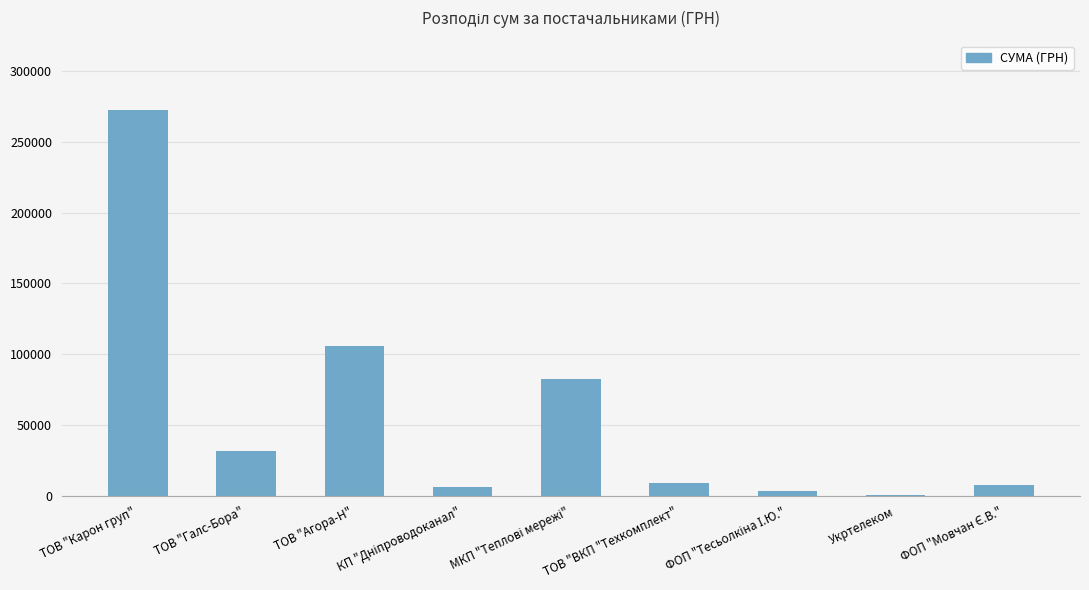

Reading left to right, transcribe all the data shown in this chart.

272422.2	31844.2	106148.1	6109.0	82834.0	9270.0	3387.1	355.0	7889.8